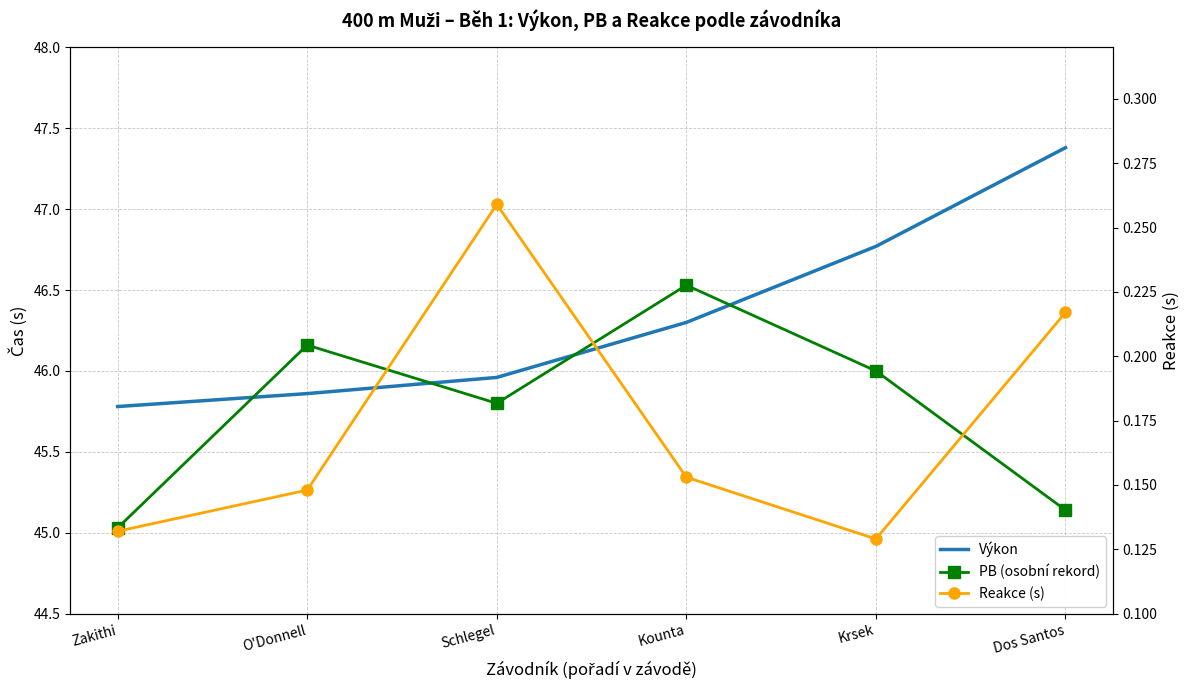

What are all the series names shown in the legend?

Výkon, PB (osobní rekord), Reakce (s)